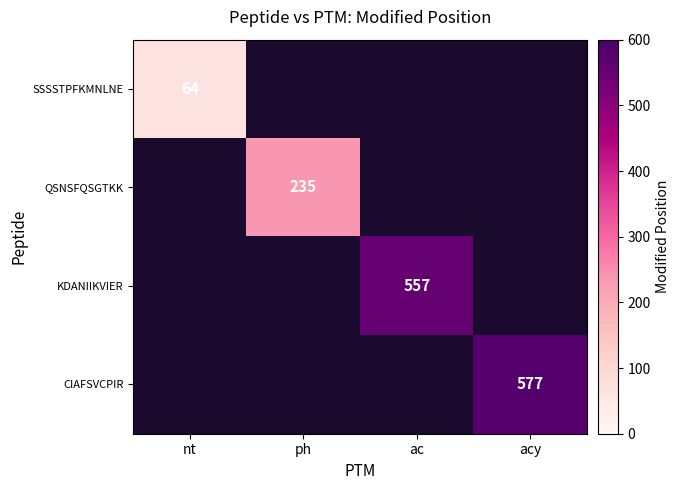

The CIAFSVCPIR series shows 971 at acy. True or false?

False